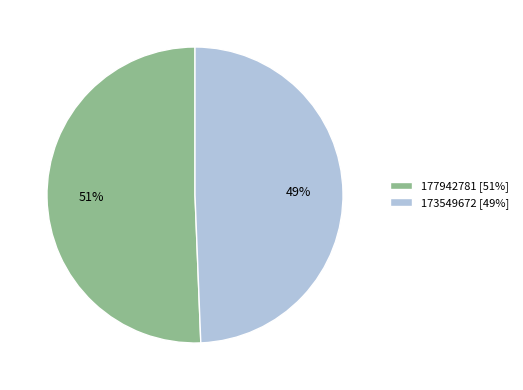

Rank the categories by value from lowest to highest.

173549672, 177942781